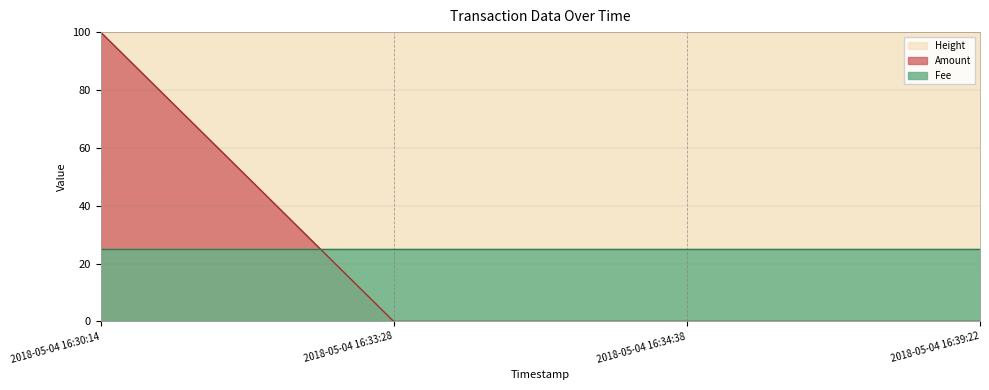

The value of Height at 2018-05-04 16:39:22 is 100.0. True or false?

True